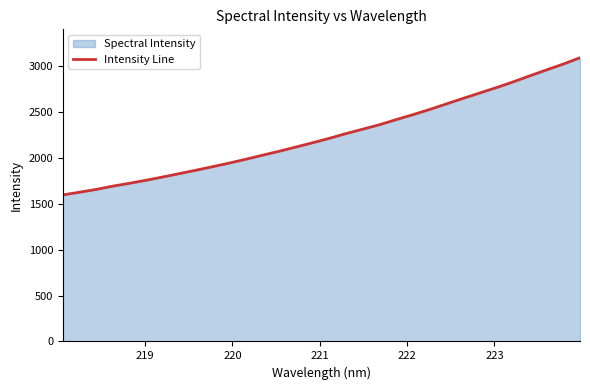

What is the difference between the second highest and minimum values?

1423.9